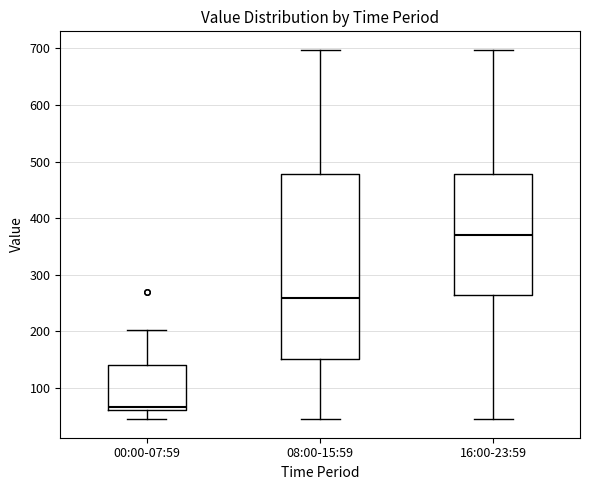

Reading left to right, read every box against the y-axis: the position of its median line, the range the box covers, and the ends of its whiskers. The values are not printed on the chart, so give them approximately, as read against the axis.

00:00-07:59: median 70, box 60 to 140, whiskers 50 to 200
08:00-15:59: median 260, box 150 to 480, whiskers 50 to 700
16:00-23:59: median 370, box 260 to 480, whiskers 50 to 700